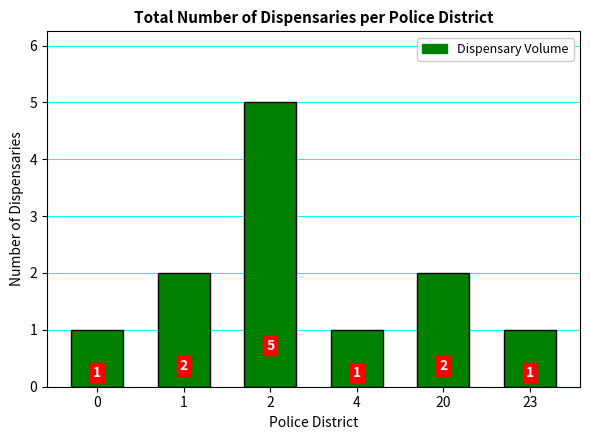

How many bars are there in total?

6